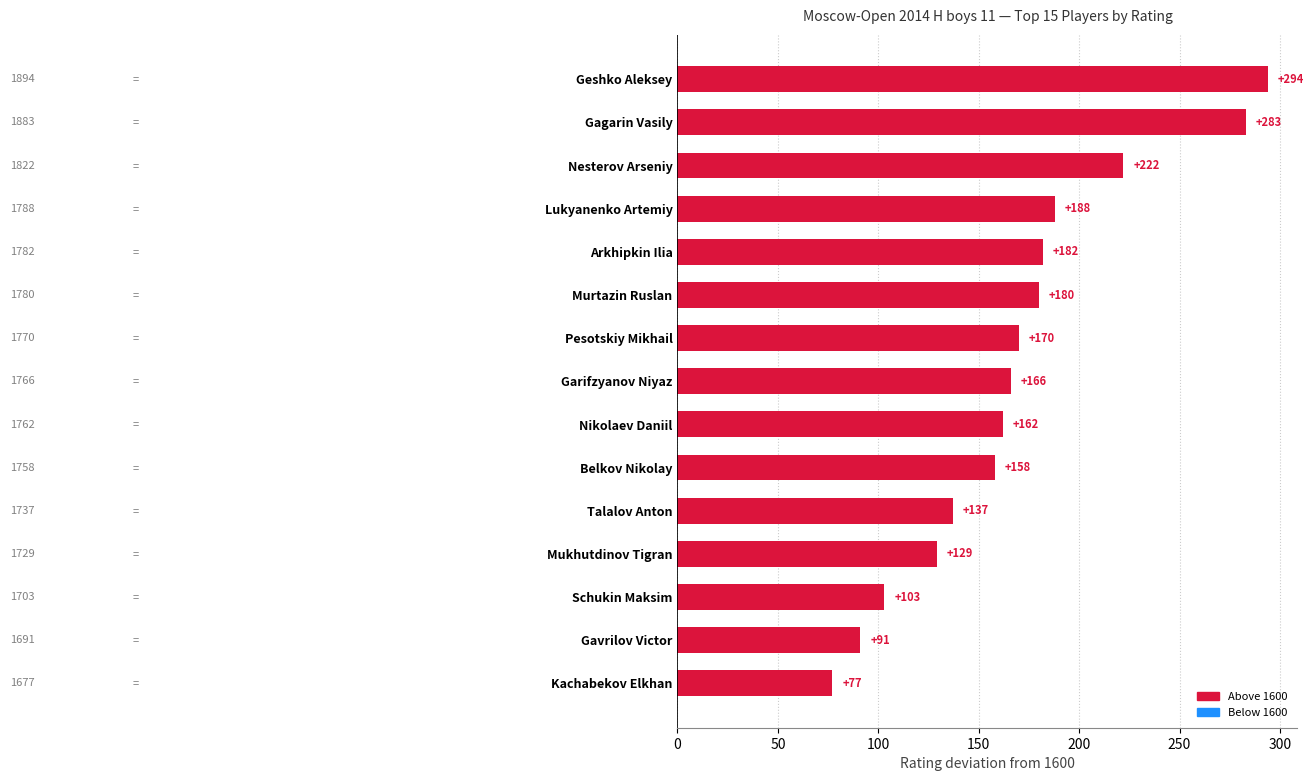

Does the chart contain stacked bars?

No